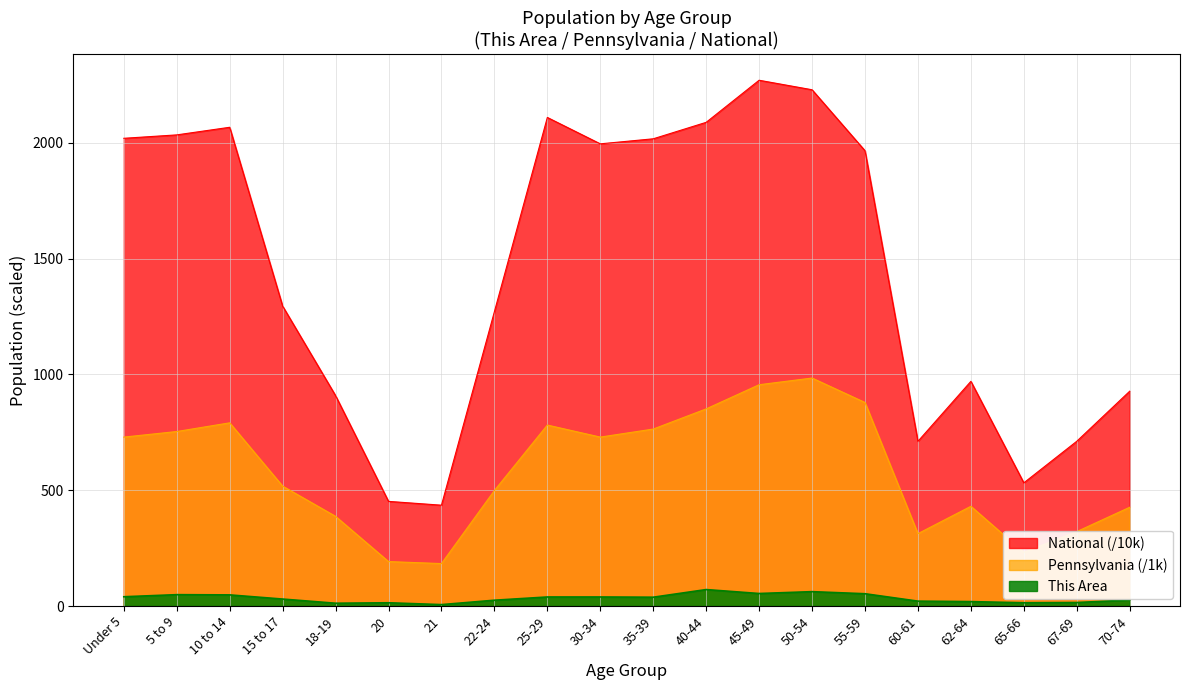

True or false: Pennsylvania and This Area intersect in this chart.

False